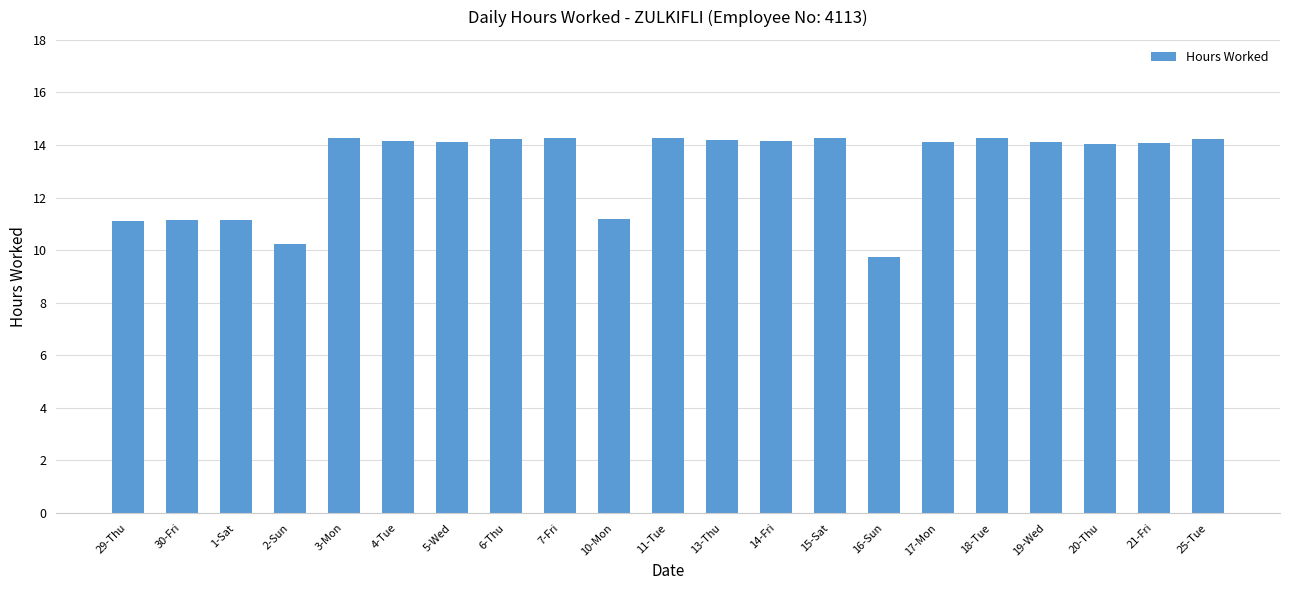

What is the label of the 19th bar from the right?

1-Sat